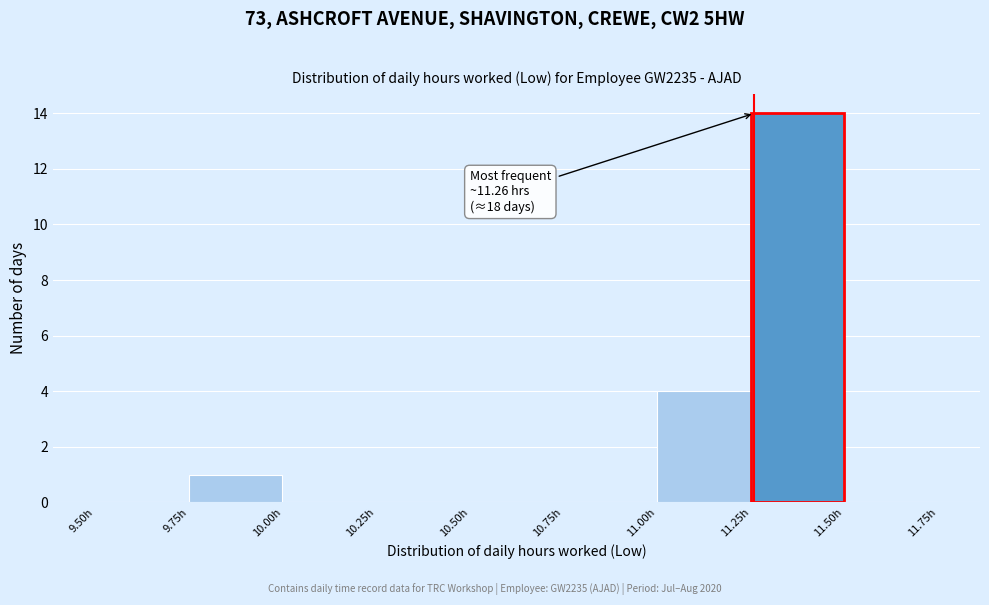

Which range on the x-axis has the tallest bar?

11.25 to 11.50